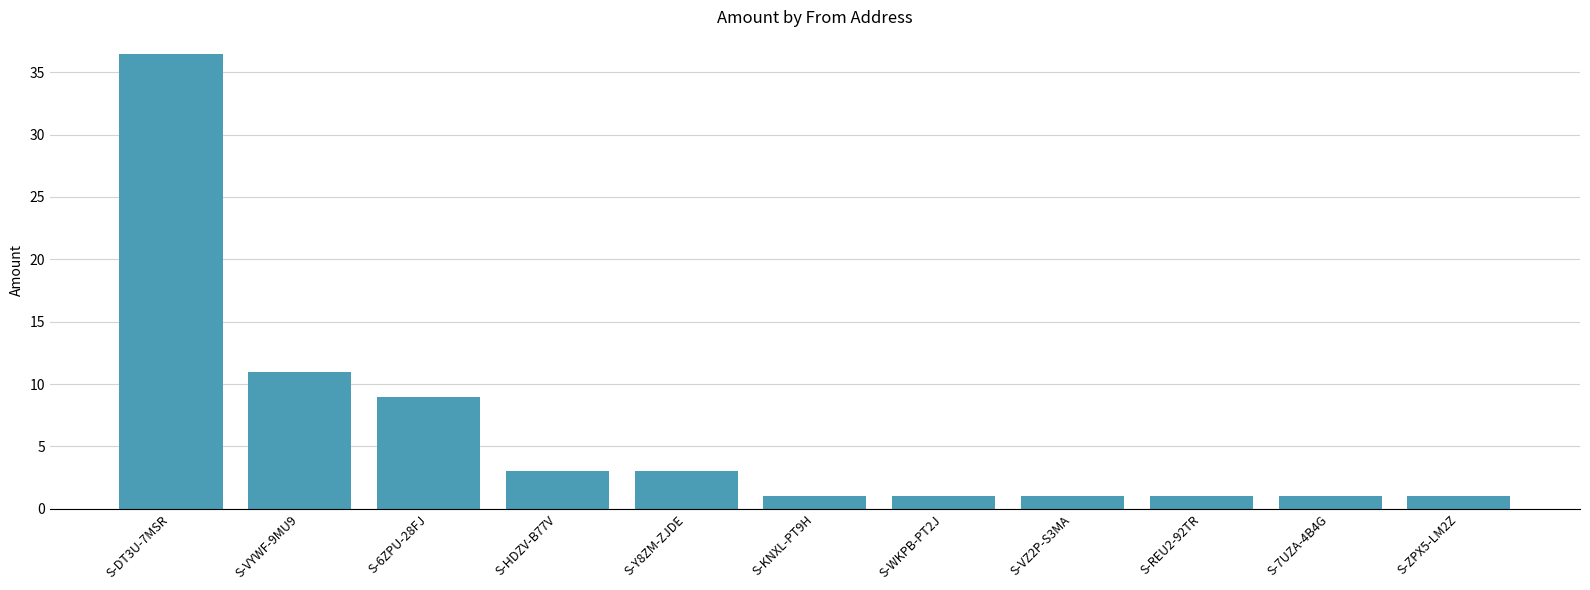

Reading right to left, list all the values displayed in this chart.

S-ZPX5-LM2Z=1.0	S-7UZA-4B4G=1.0	S-REU2-92TR=1.0	S-VZ2P-S3MA=1.0	S-WKPB-PT2J=1.0	S-KNXL-PT9H=1.0	S-Y8ZM-ZJDE=3.0	S-HDZV-B77V=3.0	S-6ZPU-28FJ=9.0	S-VYWF-9MU9=11.0	S-DT3U-7MSR=36.5